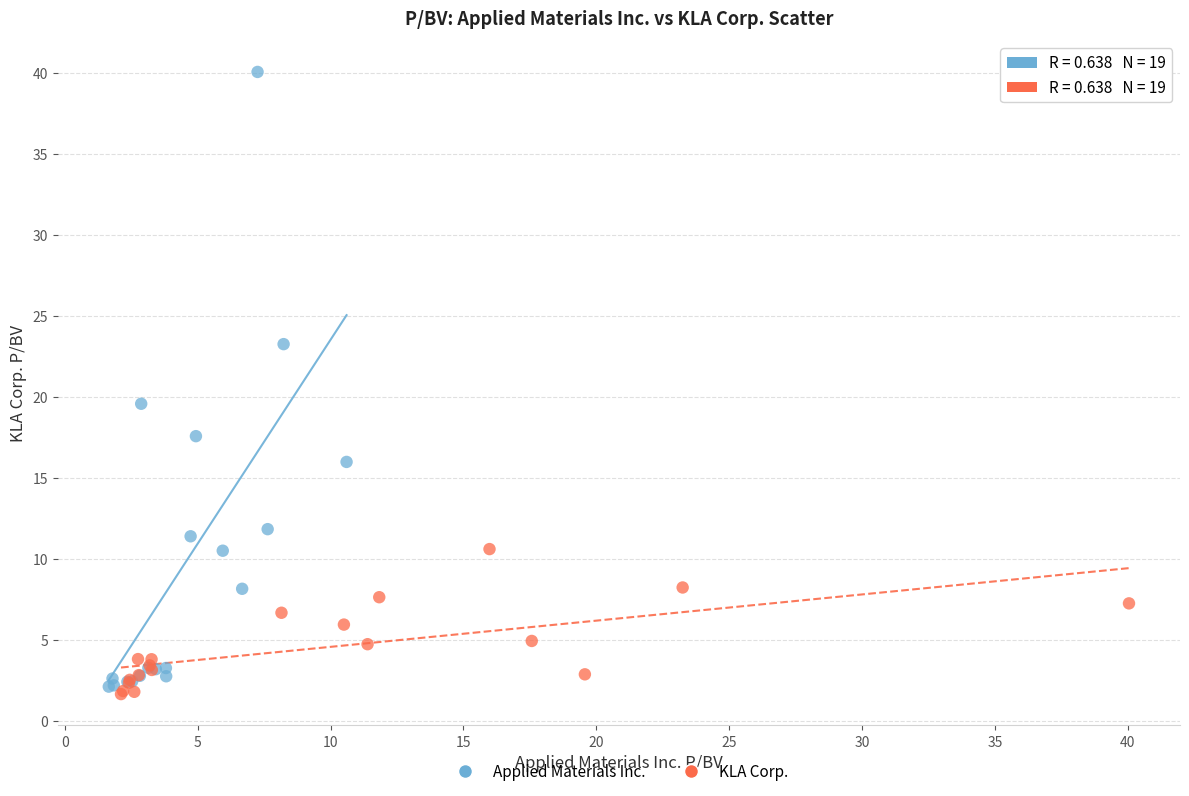

Which series reaches the maximum Y coordinate?

Applied Materials Inc.